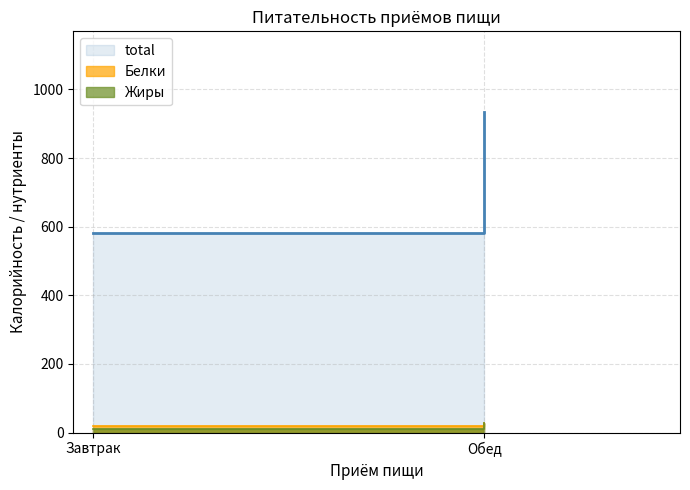

Where is Белки nearest to the value 23?

Завтрак